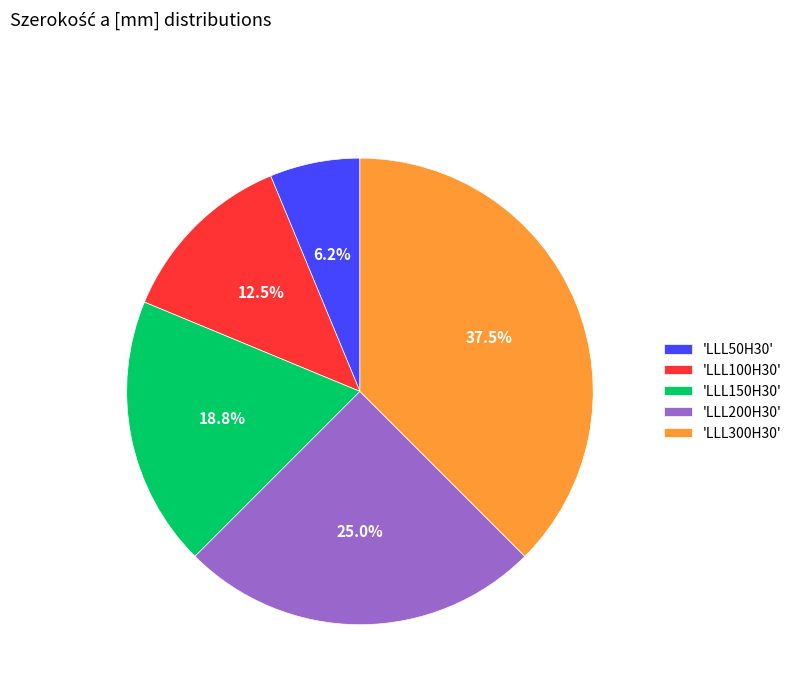

Combined, what portion of the pie is 'LLL200H30' and 'LLL300H30'?

62.5%